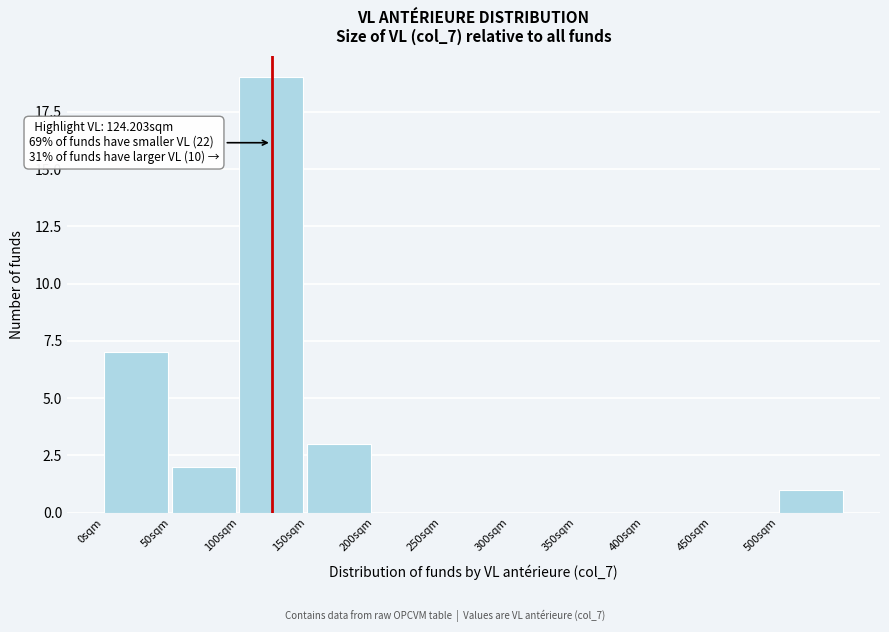

Which range on the x-axis has the tallest bar?

100 to 150